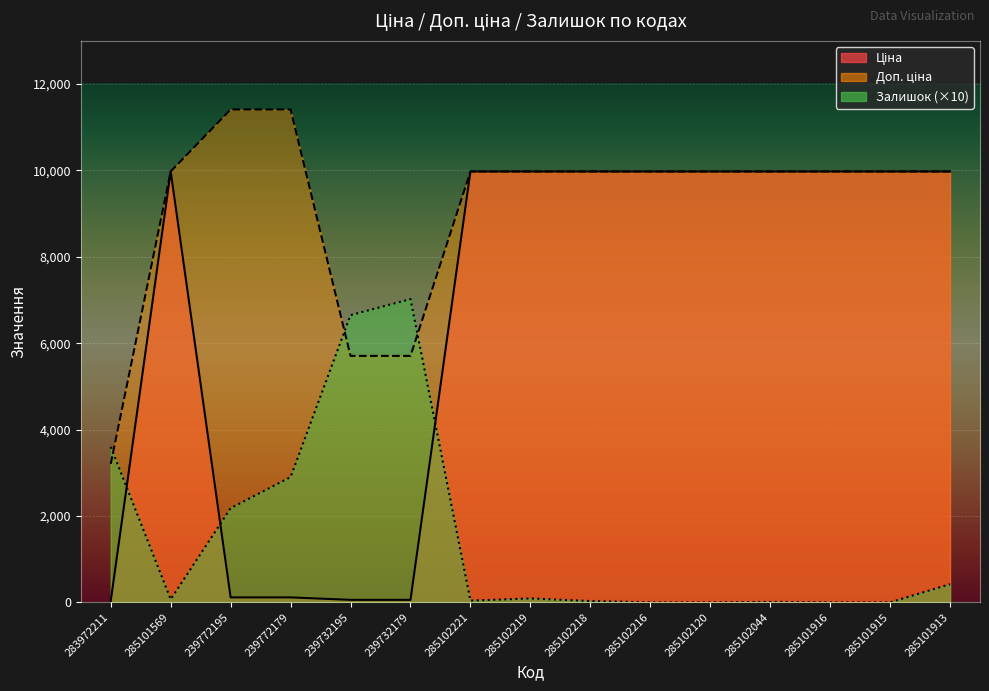

What is the total value across all series at 285101915?

19950.0